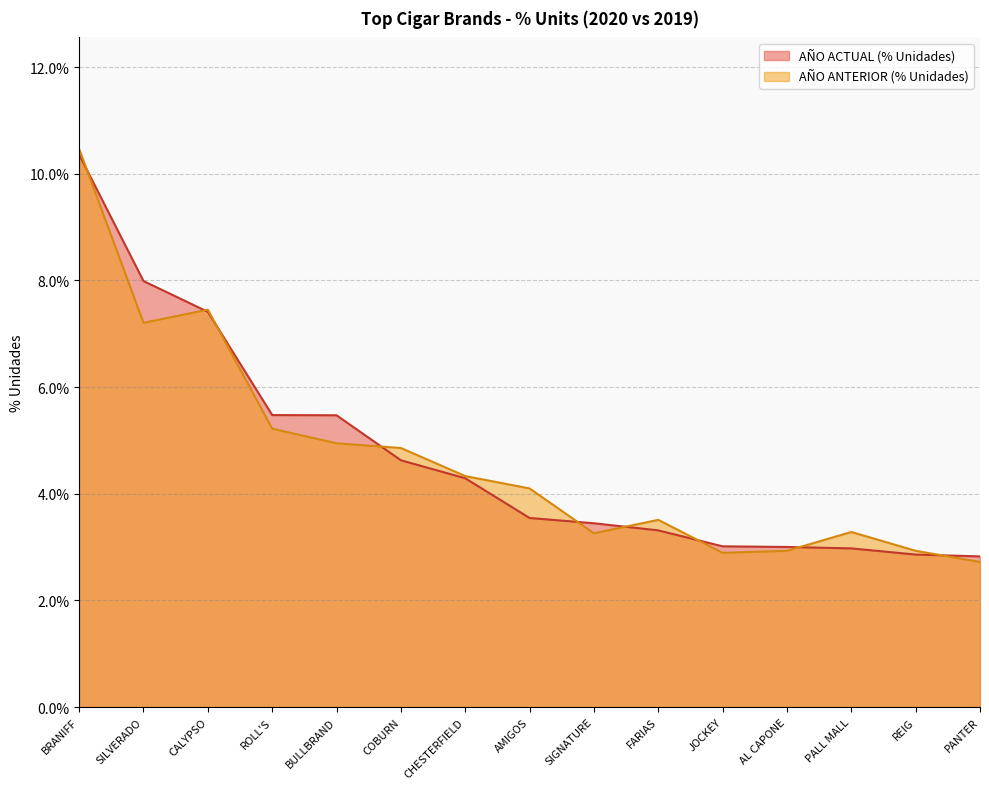

Reading left to right, extract all data points from this chart.

AÑO ACTUAL (% Unidades): 0.1	0.1	0.1	0.1	0.1	0.0	0.0	0.0	0.0	0.0	0.0	0.0	0.0	0.0	0.0
AÑO ANTERIOR (% Unidades): 0.1	0.1	0.1	0.1	0.0	0.0	0.0	0.0	0.0	0.0	0.0	0.0	0.0	0.0	0.0